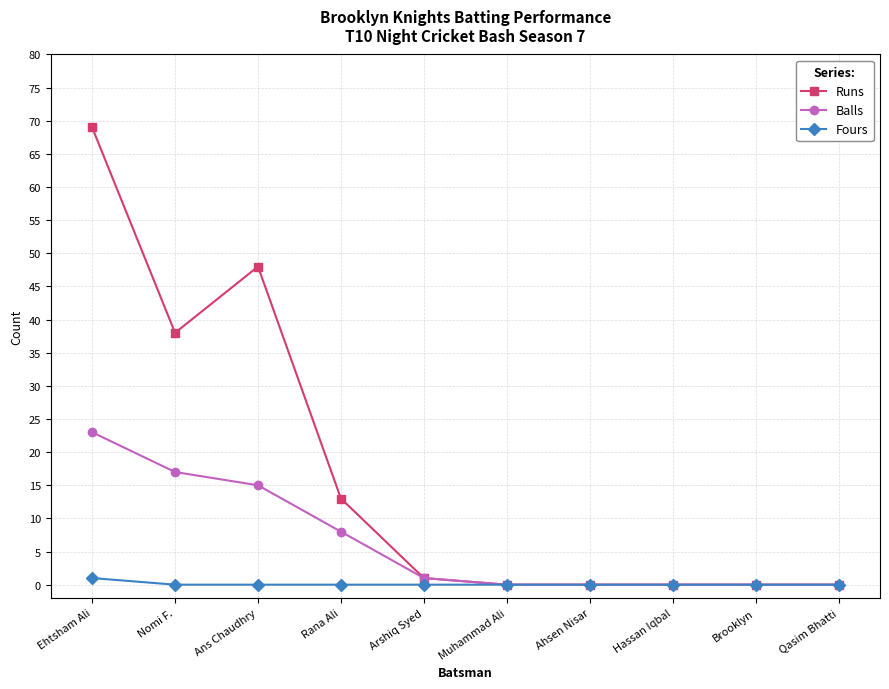

Where is the first local maximum for Runs?

Ans Chaudhry